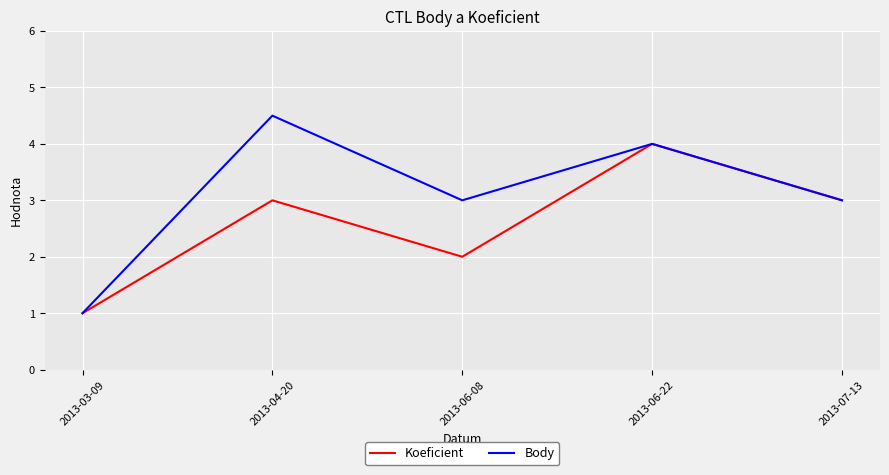

What position from the left is 2013-04-20?

2